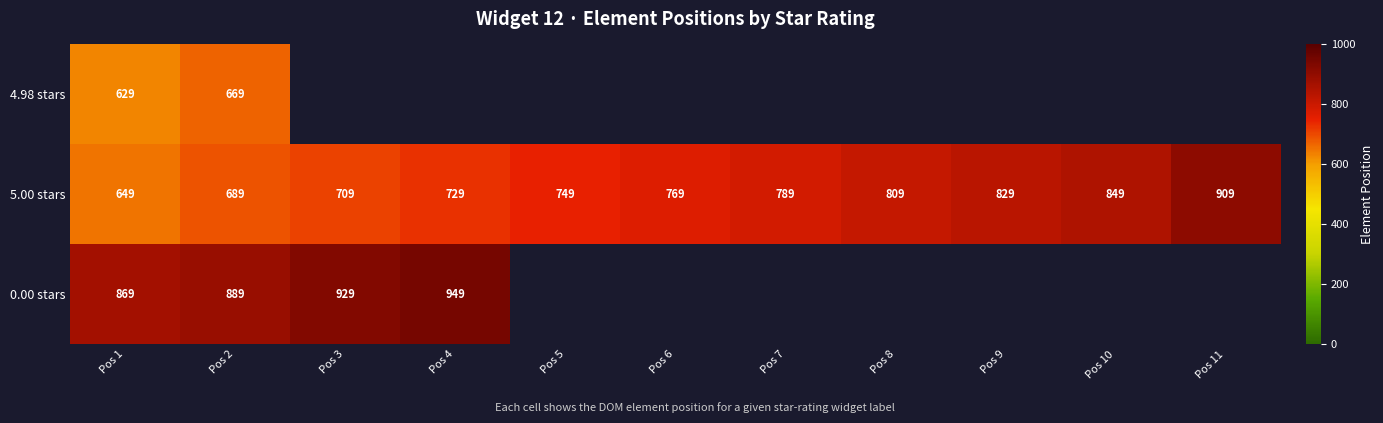

What is the difference between the maximum and second lowest values in the 5.00 stars series?

220